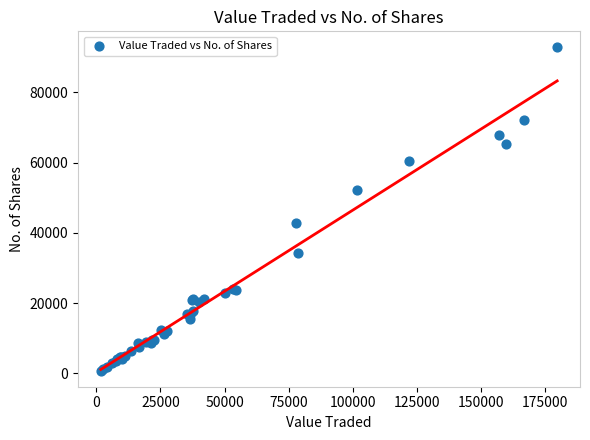

What Y value in the scatter plot is closest to 46804?

42920